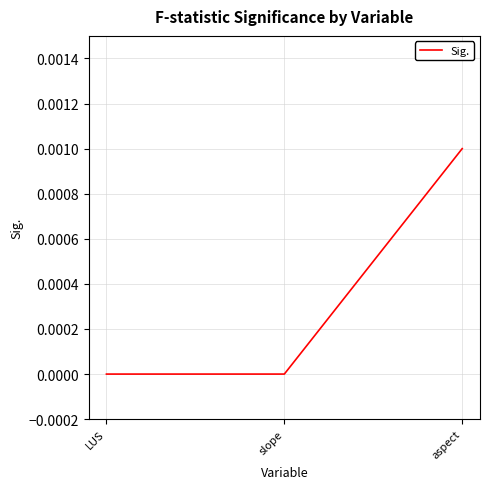

Which has a higher value, LUS or aspect?

aspect